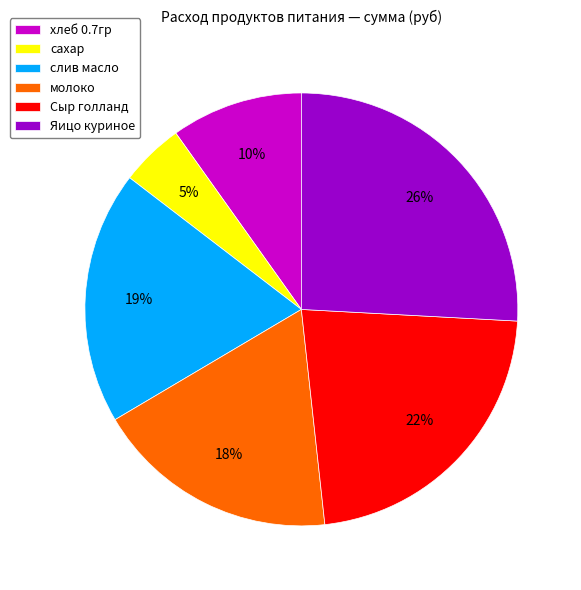

To the nearest percent, what is the difference between the слив масло and Яицо куриное slice percentages?

7%